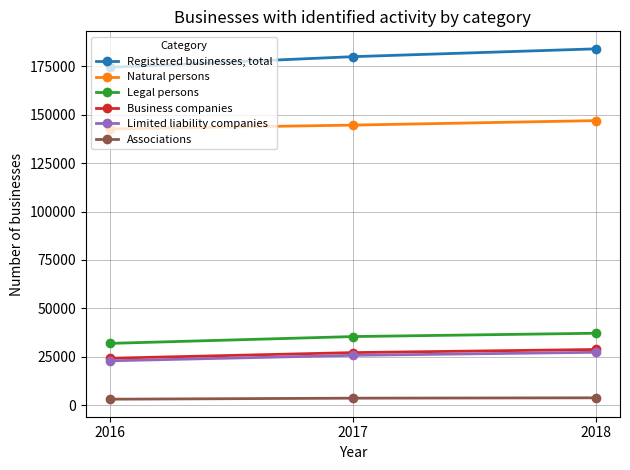

Is it true that Natural persons equals 146978 at 2018?

True